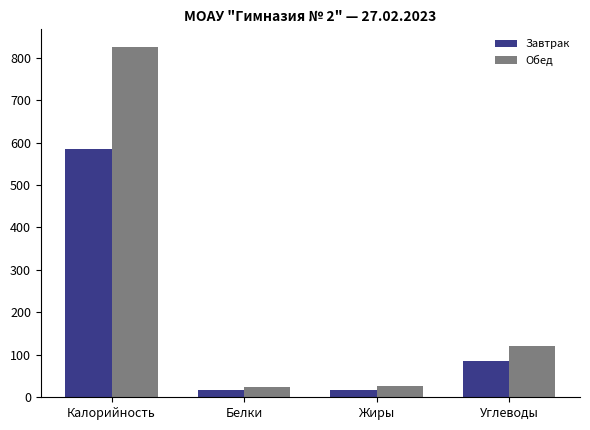

At which category is the sum across all series the highest?

Калорийность